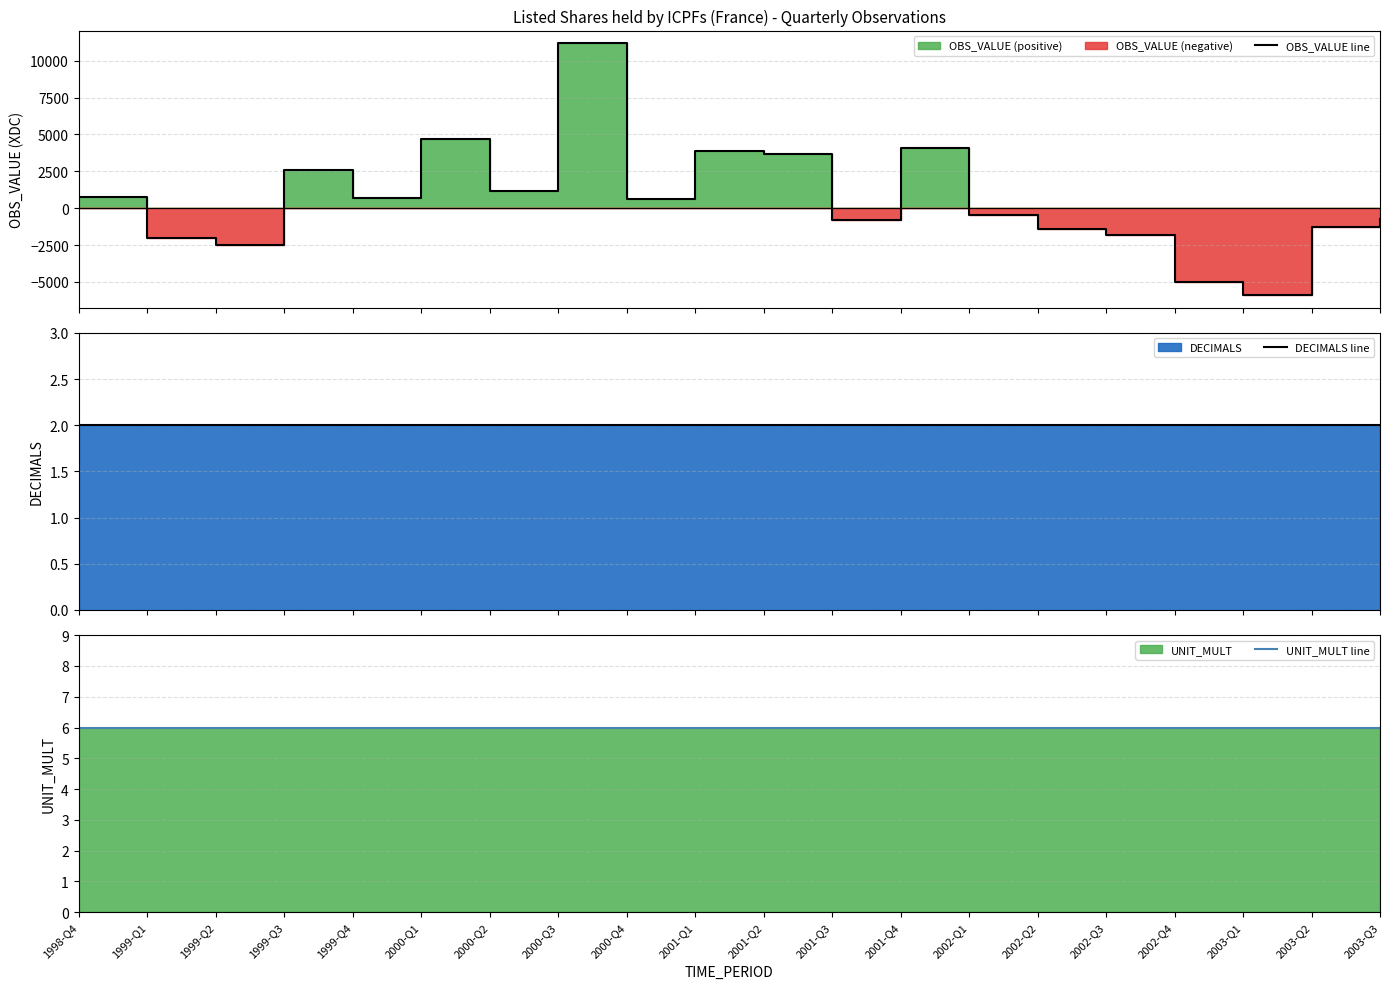

What is the difference between the OBS_VALUE line values at 2001-Q2 and 2002-Q1?

4145